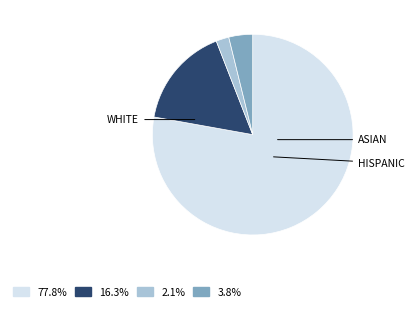

Does any single category account for the majority?

Yes